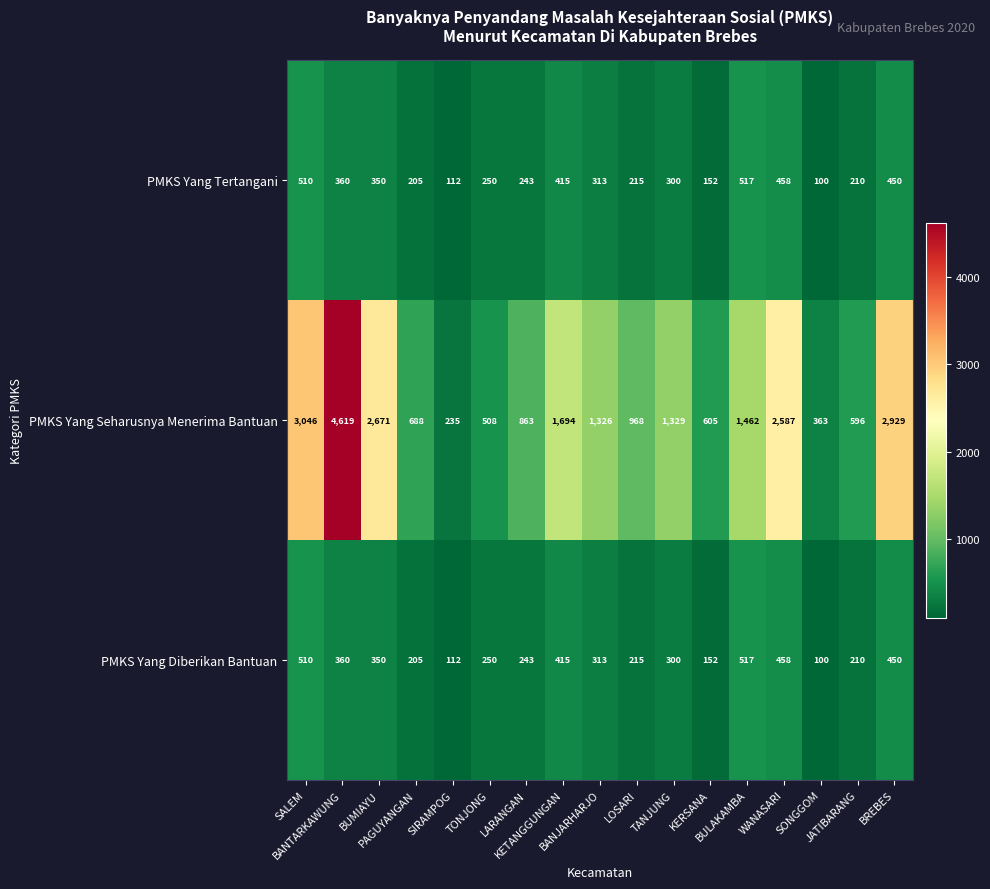

At how many categories does at least one series exceed 1788?

5